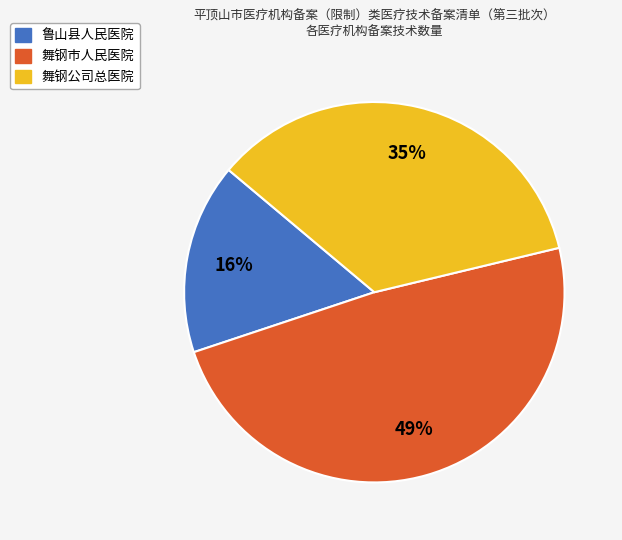

Does any single category account for the majority?

No